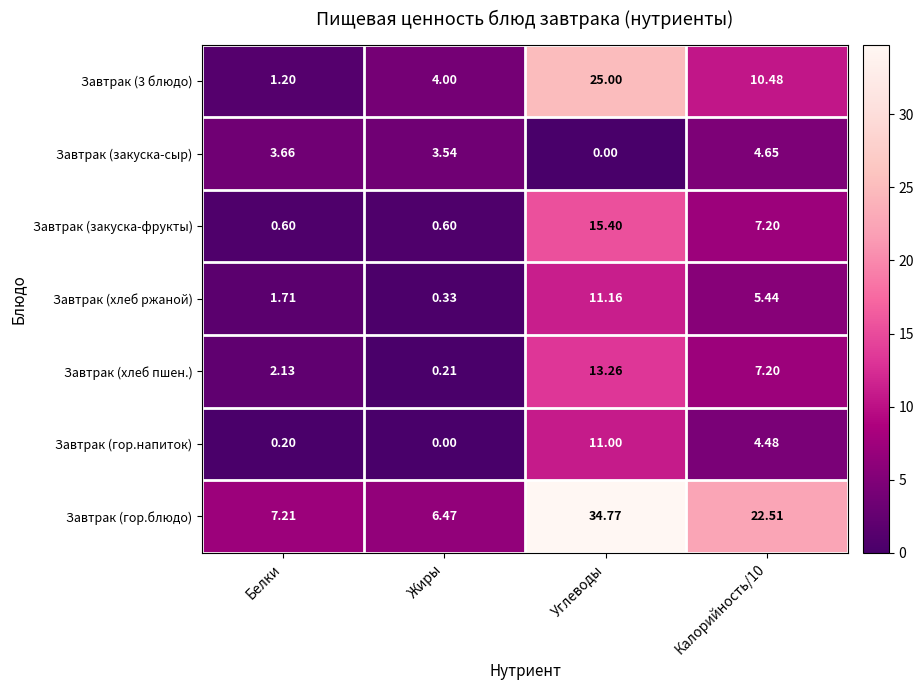

What is the spread (max minus min) of values at Калорийность/10?

18.0